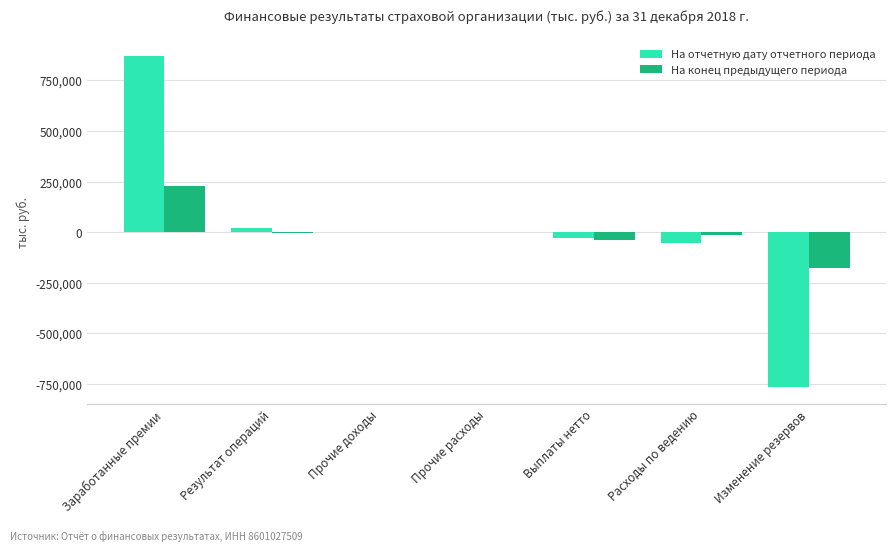

Which series has the widest spread of values?

На отчетную дату отчетного периода